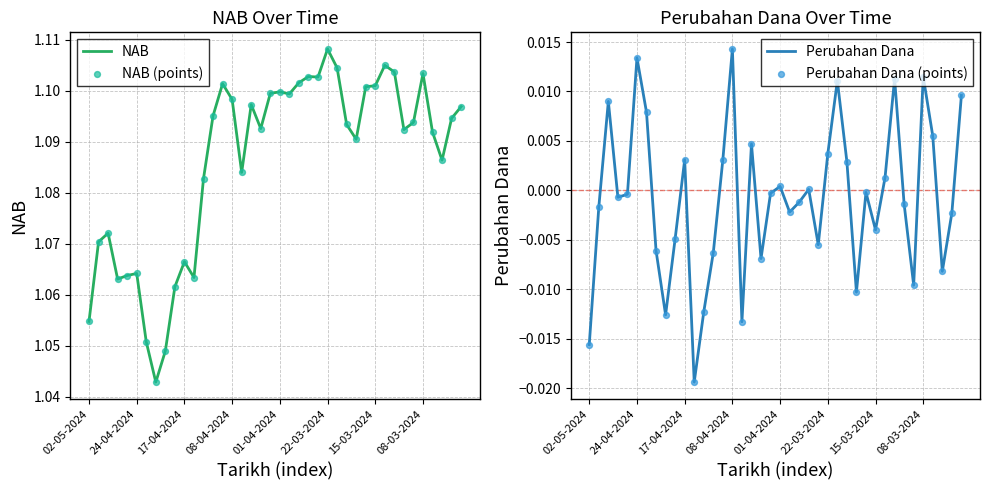

Which series contains the highest Y value?

NAB